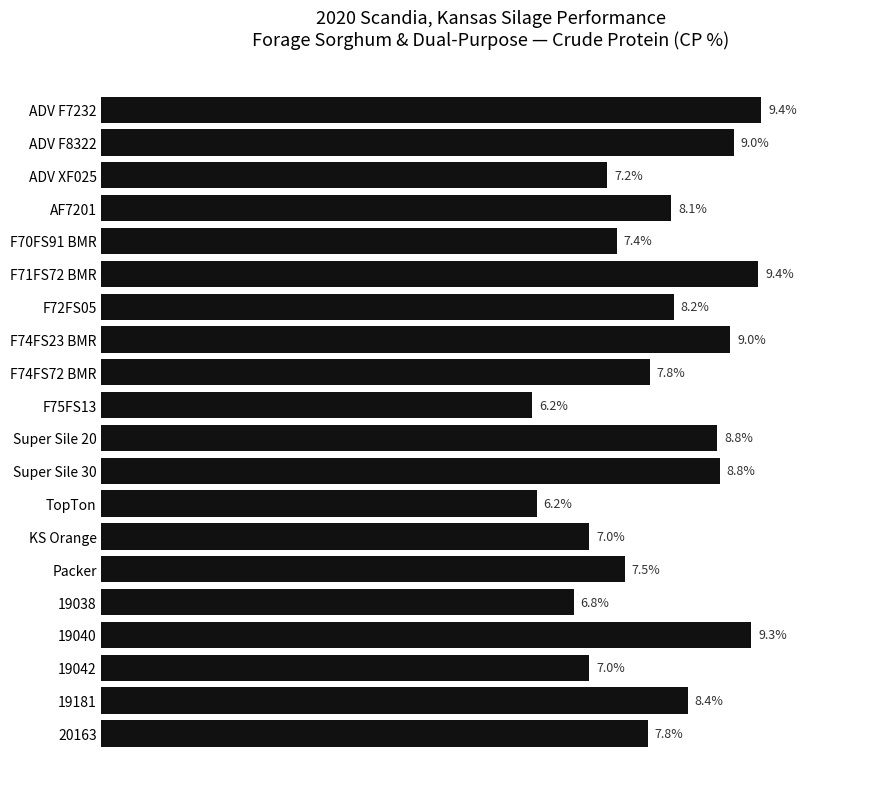

Which has a higher value, F72FS05 or F71FS72 BMR?

F71FS72 BMR